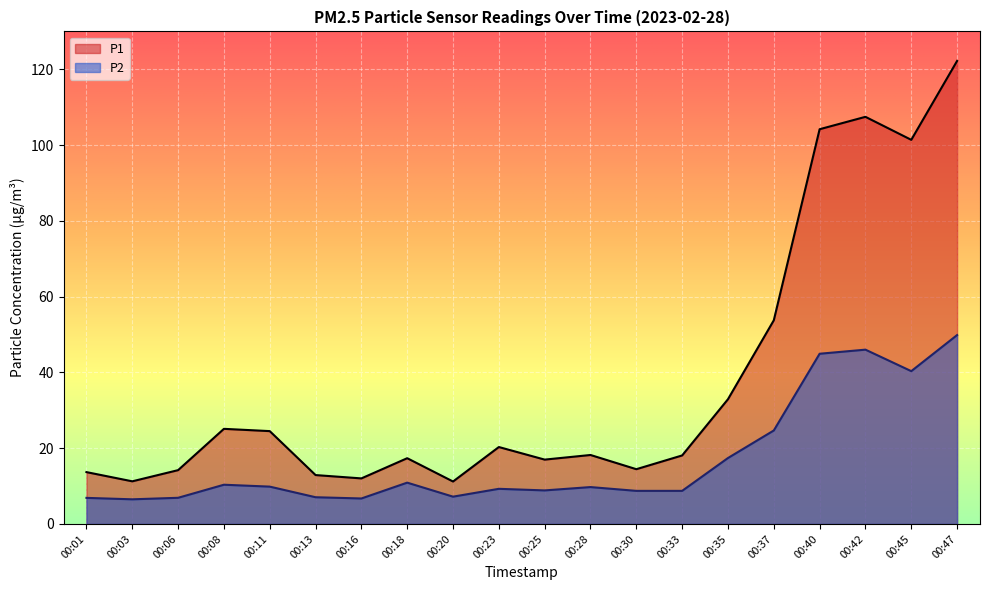

Which label corresponds to the largest value in the chart?

00:47